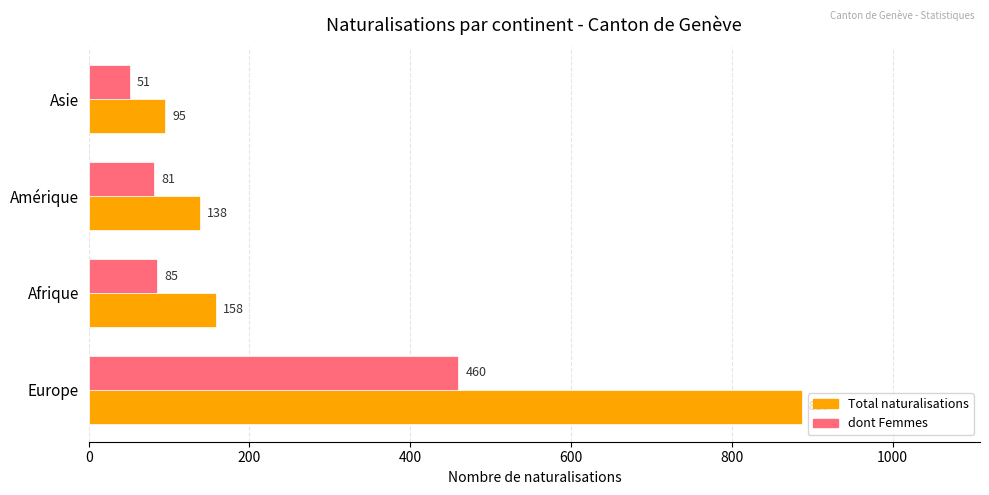

How many series are shown in this chart?

2